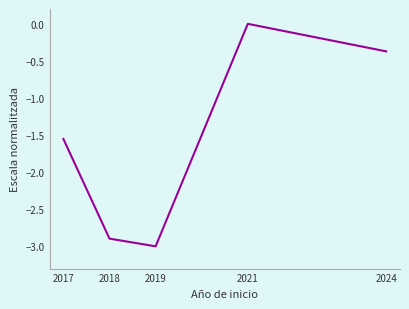

At which category does the chart reach its peak across all series?

2021